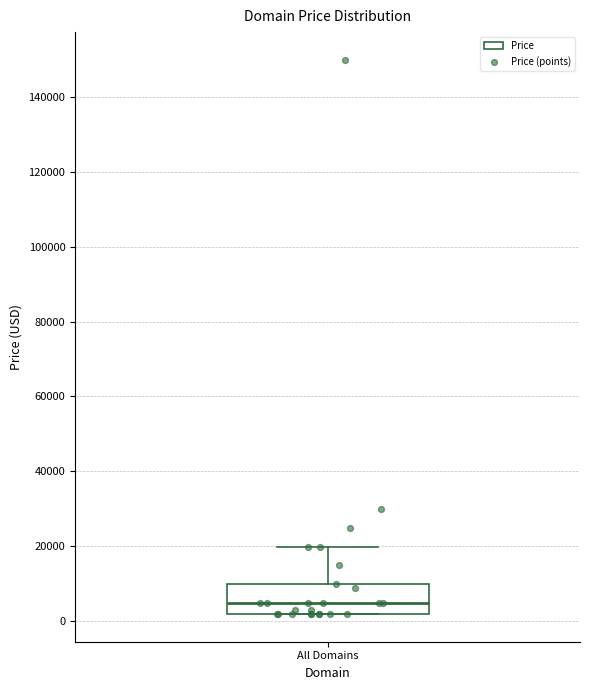

Read this box plot against the y-axis: the position of the median line, the range covered by the box, and the ends of both whiskers. The values are not printed on the chart, so give them approximately, as read against the axis.

median 4000, box 2000 to 10000, whiskers 2000 to 20000